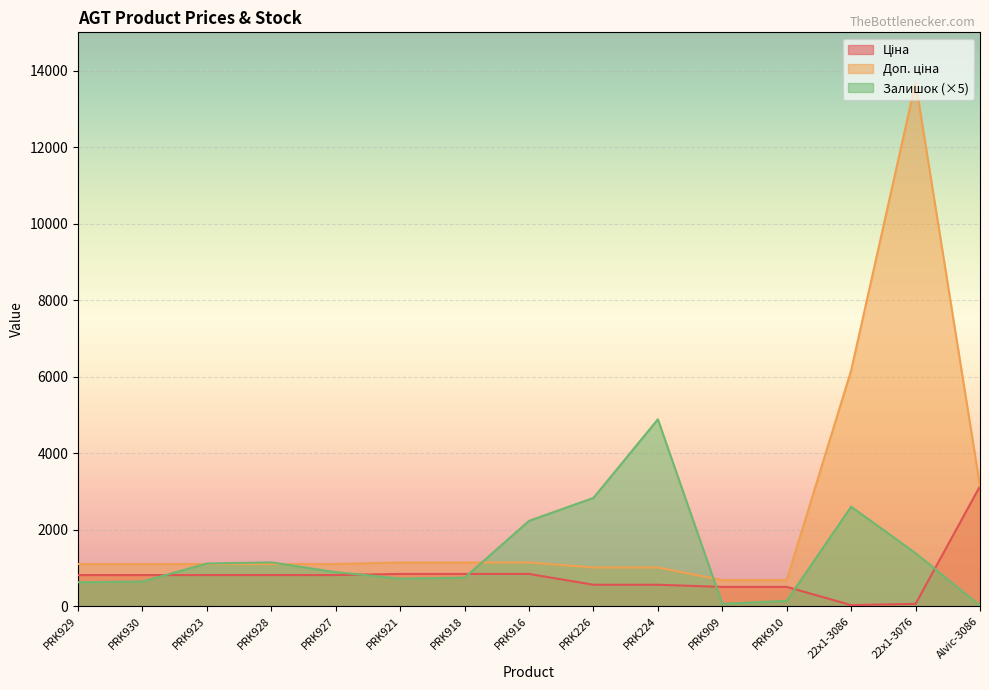

What is the label of the 5th point from the right?

PRK909